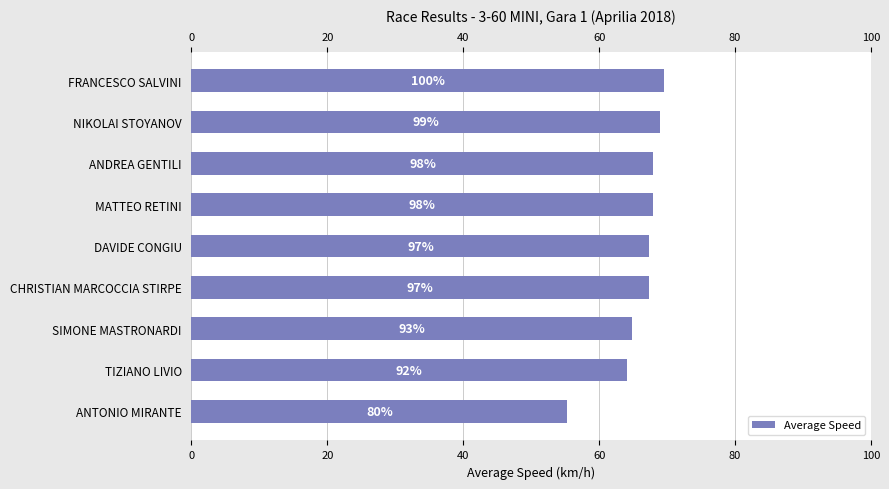

Reading left to right, transcribe all the data shown in this chart.

55.3	64.1	64.8	67.3	67.4	68.0	68.0	69.0	69.5